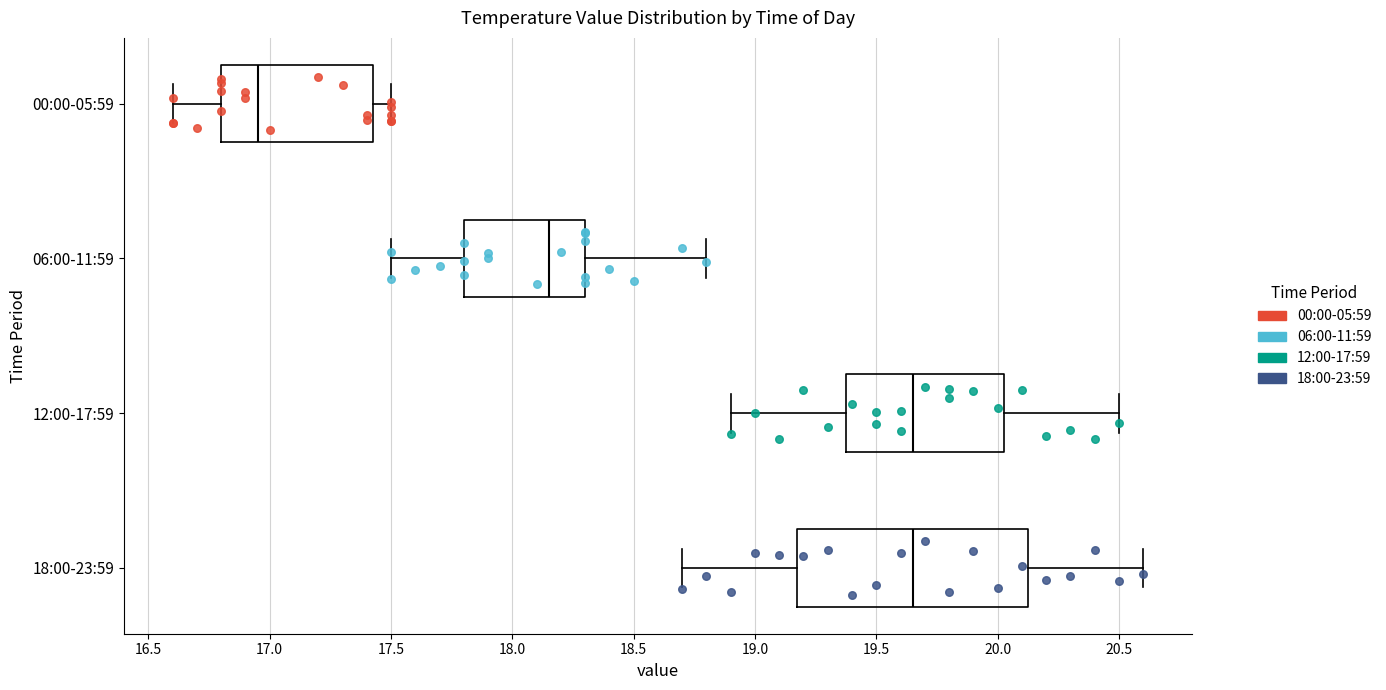

Where is the left edge of the box for 00:00-05:59 on the x-axis? The values are not printed on the chart, so give them approximately, as read against the axis.

16.80